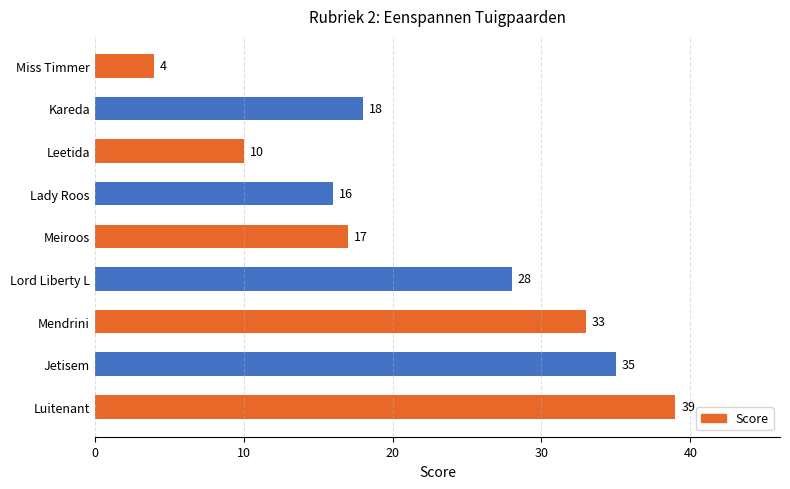

Read the value at Leetida, to the nearest 10.

10